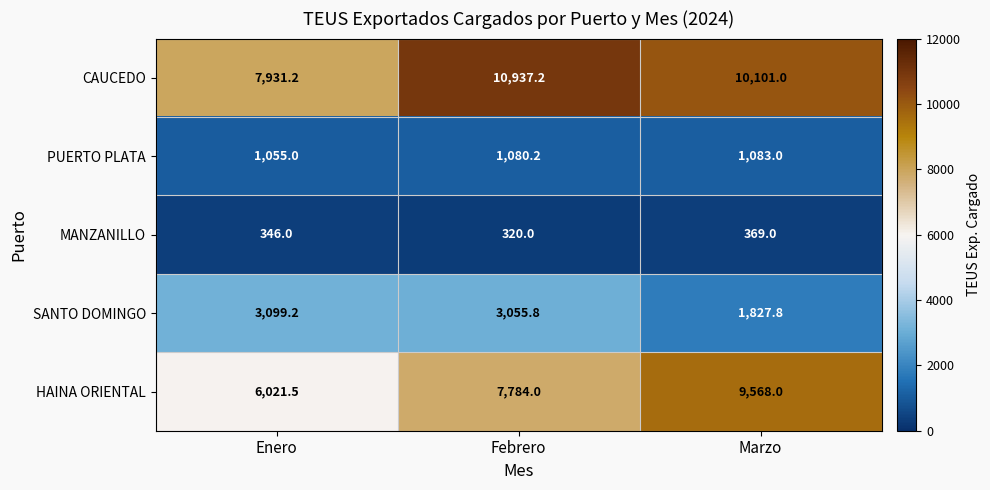

Which series has the largest range (max minus min)?

HAINA ORIENTAL